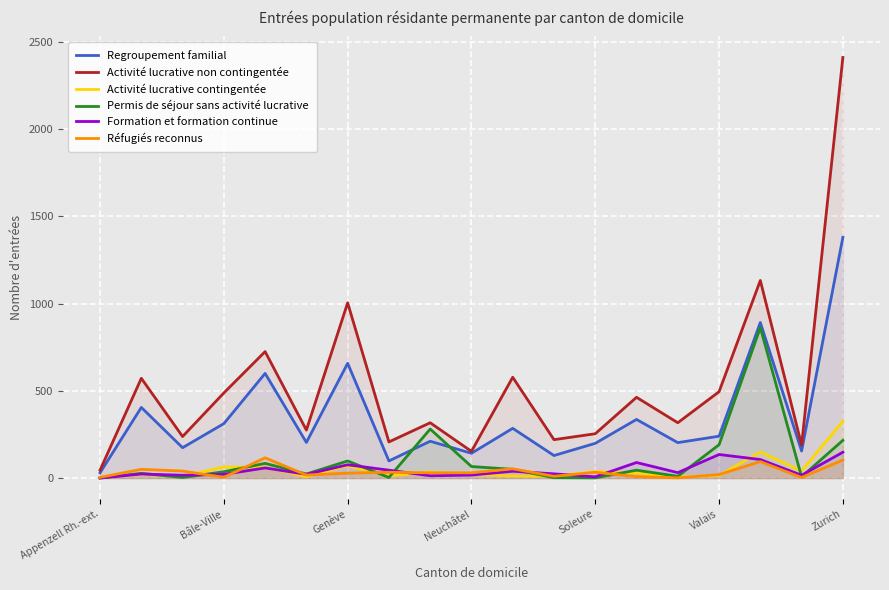

Reading right to left, list all the values displayed in this chart.

Regroupement familial: 1380	155	892	240	203	336	199	129	285	142	211	98	658	204	600	312	174	405	30
Activité lucrative non contingentée: 2412	189	1133	495	317	463	254	220	578	153	317	207	1005	275	725	488	238	572	45
Activité lucrative contingentée: 326	41	149	15	6	29	37	10	12	19	35	12	70	8	62	63	11	21	1
Permis de séjour sans activité lucrative: 216	7	863	191	10	45	1	2	50	66	281	3	98	23	84	36	3	27	0
Formation et formation continue: 148	16	106	135	31	89	7	24	39	17	13	45	76	21	58	21	16	23	0
Réfugiés reconnus: 103	3	94	20	1	8	33	10	53	30	30	33	28	17	116	4	40	50	4